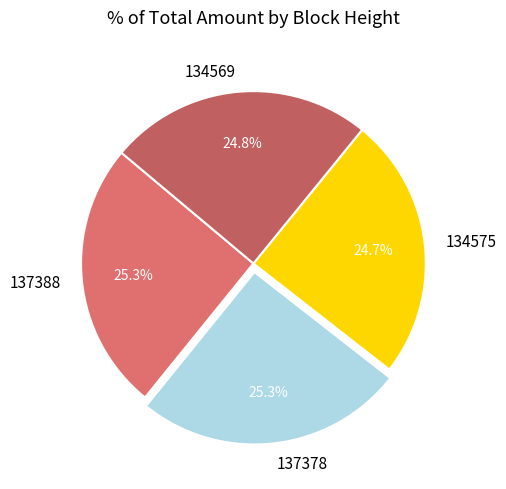

How much of the chart is everything except 134569?

75.2%